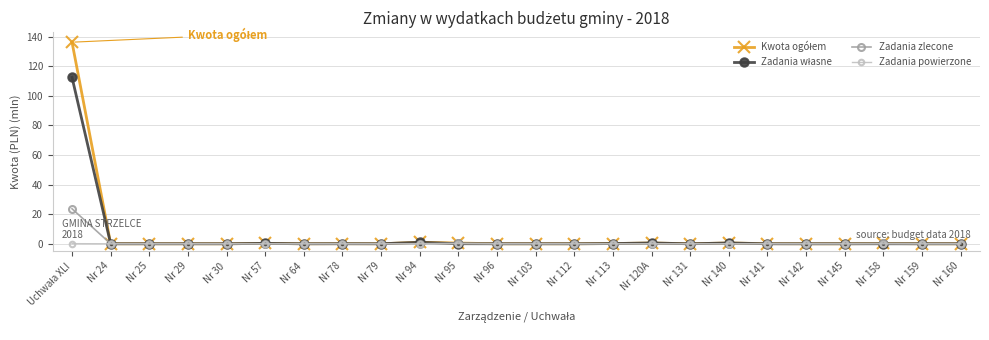

True or false: Zadania zlecone has a value of 7.5 at Nr 64.

False